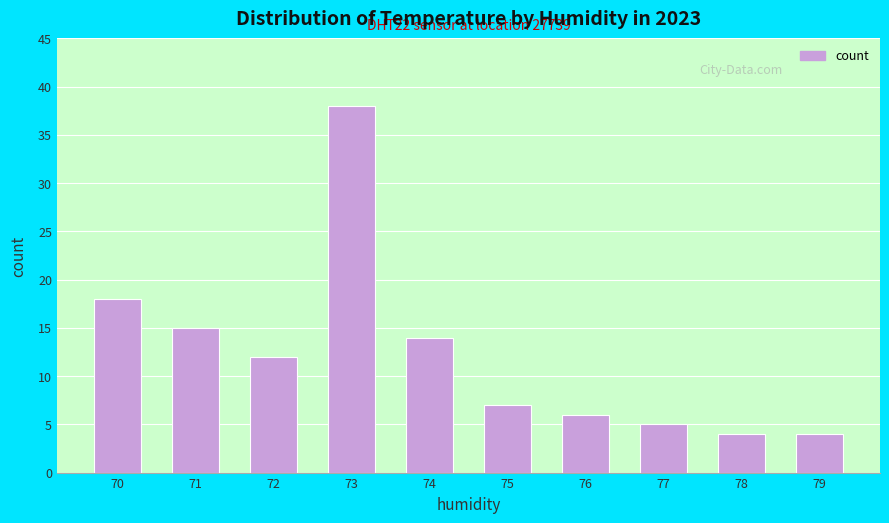

What is the change in value from 72 to 76?

-6